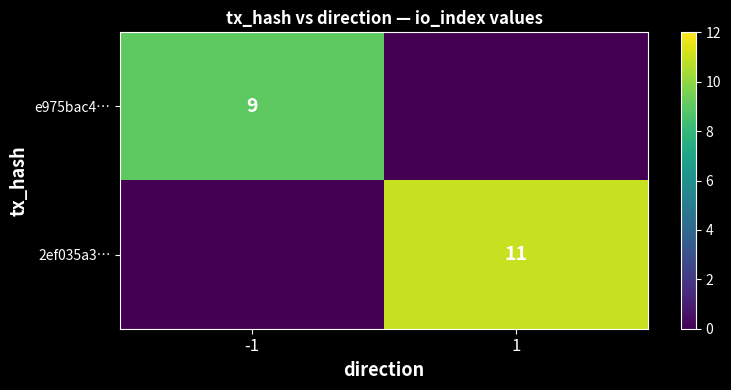

True or false: e975bac4… has a value of 9 at -1.

True